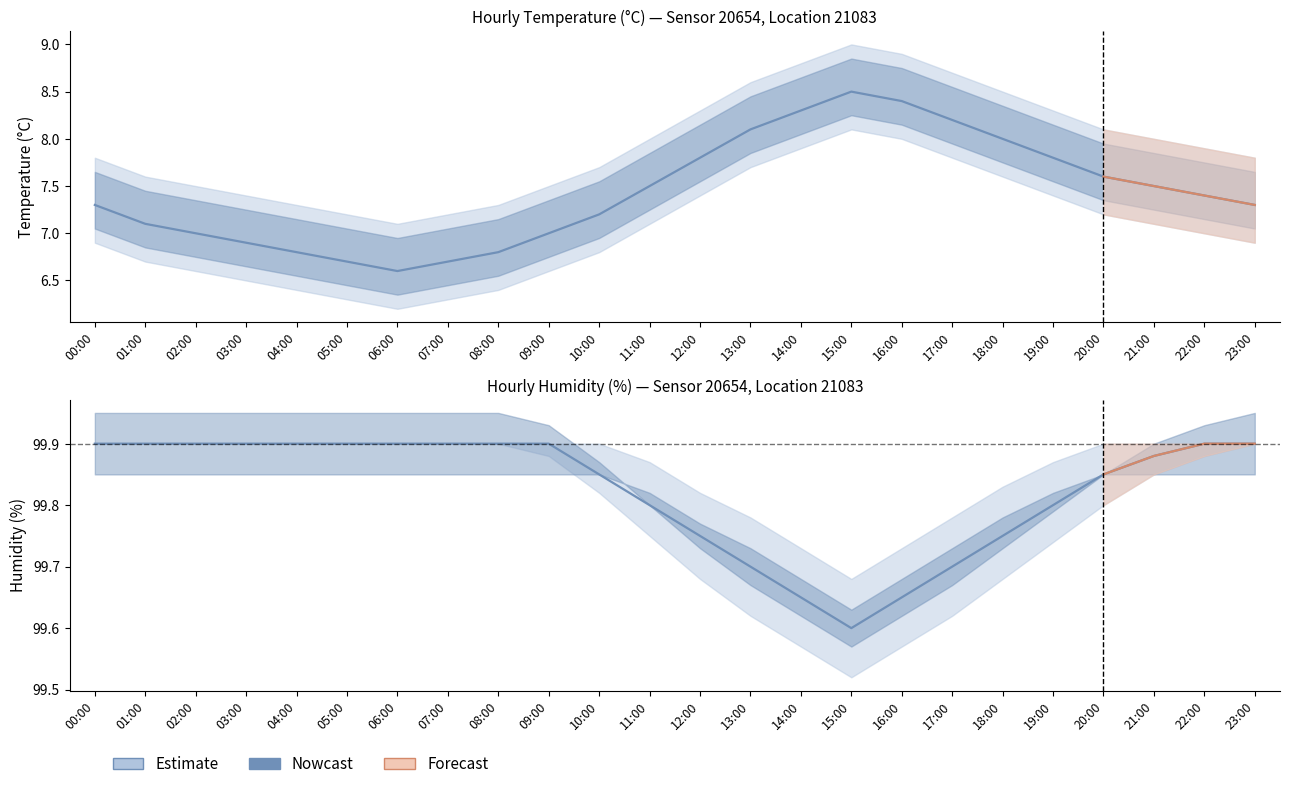

The value at 07:00 is 99.9. True or false?

True